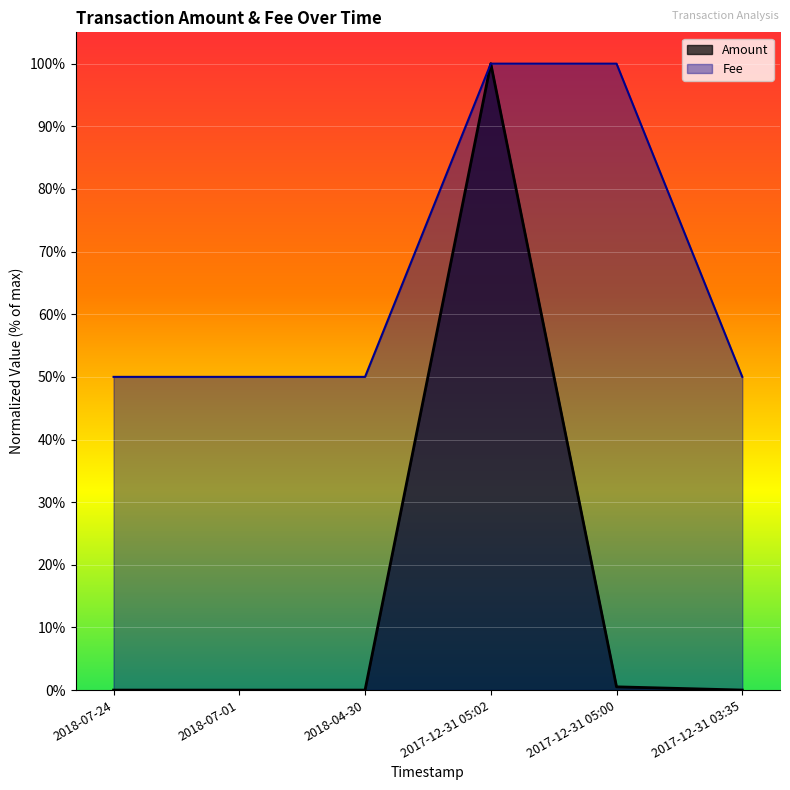

Reading left to right, extract all data points from this chart.

Amount: 0.0	0.0	0.0	1.0	0.0	0.0
Fee: 0.5	0.5	0.5	1.0	1.0	0.5